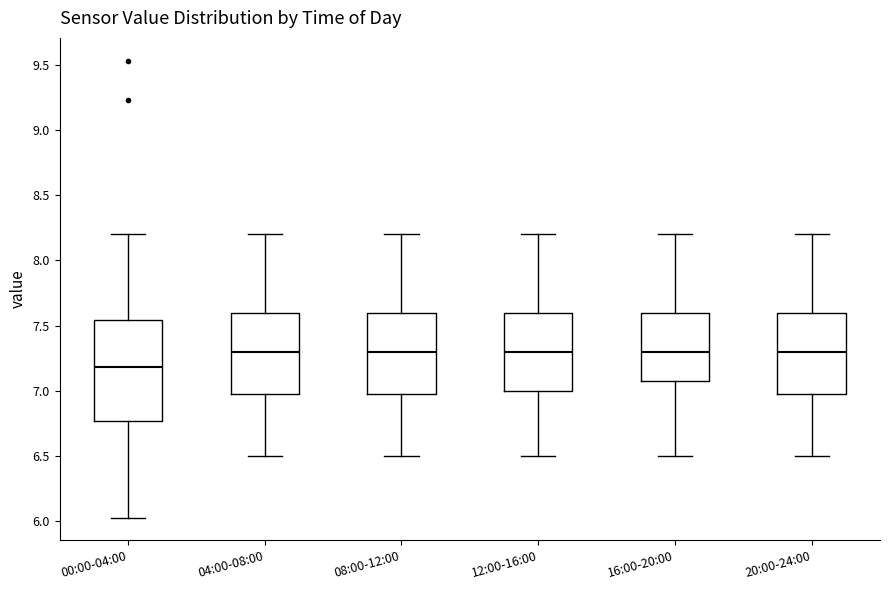

Where does the upper whisker of the box for 04:00-08:00 end on the y-axis? The values are not printed on the chart, so give them approximately, as read against the axis.

8.20